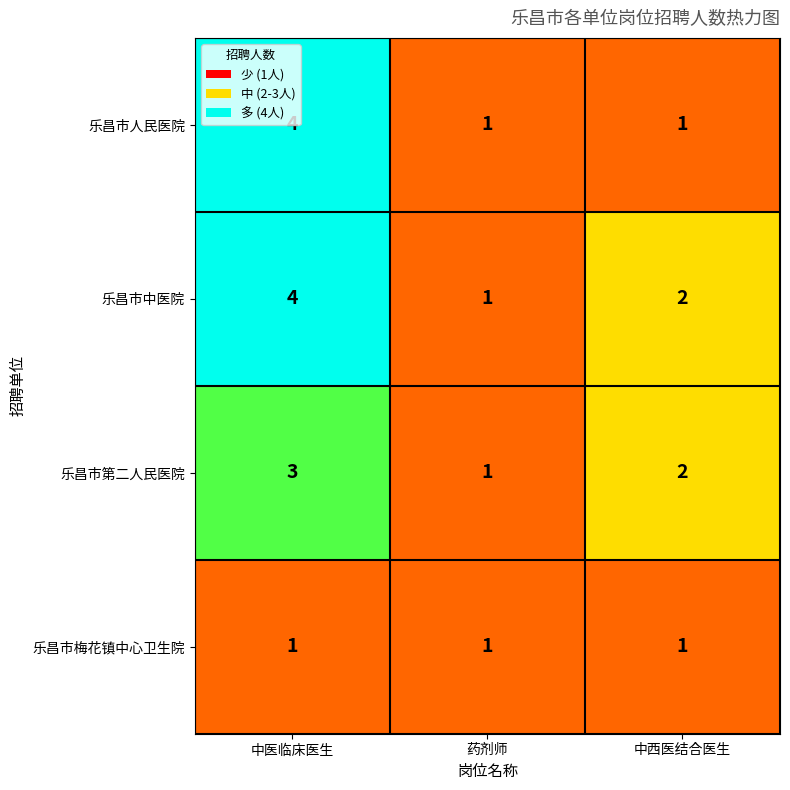

True or false: 乐昌市第二人民医院 has a value of 3 at 中医临床医生.

True